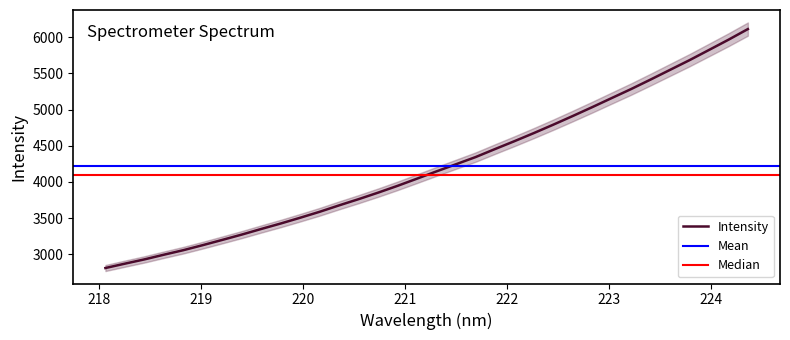

True or false: the data has more than 0 interior local peaks.

False